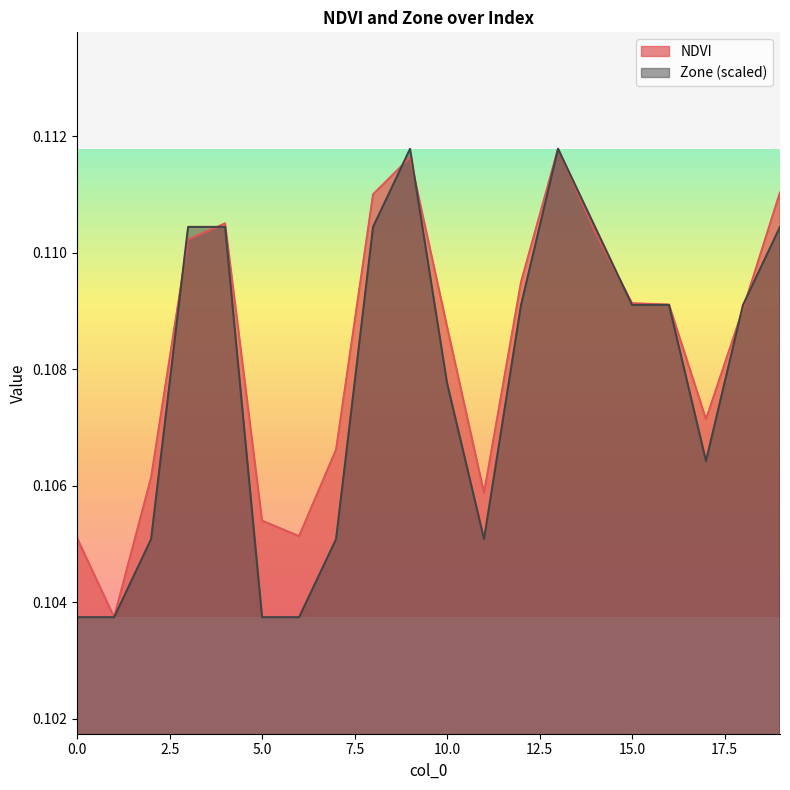

In NDVI, how many points are lower than both neighbors (excluding endpoints)?

4